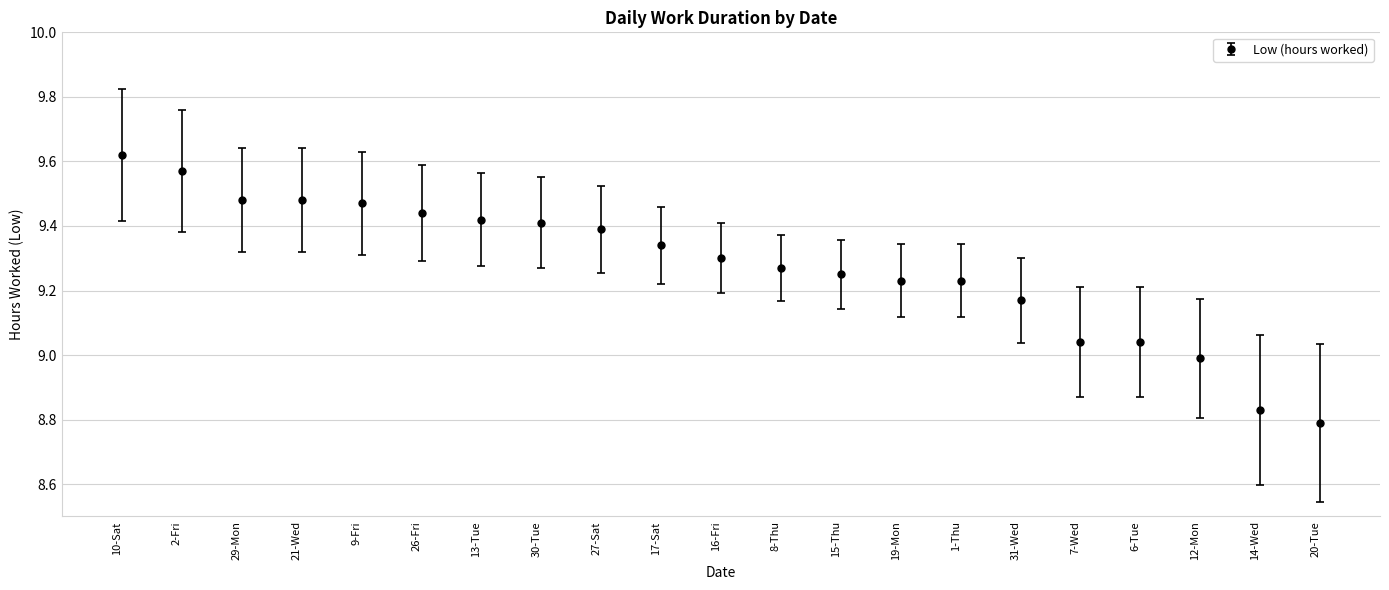

Approximately how many times larger is the value at 1-Thu compared to 20-Tue?

1.1